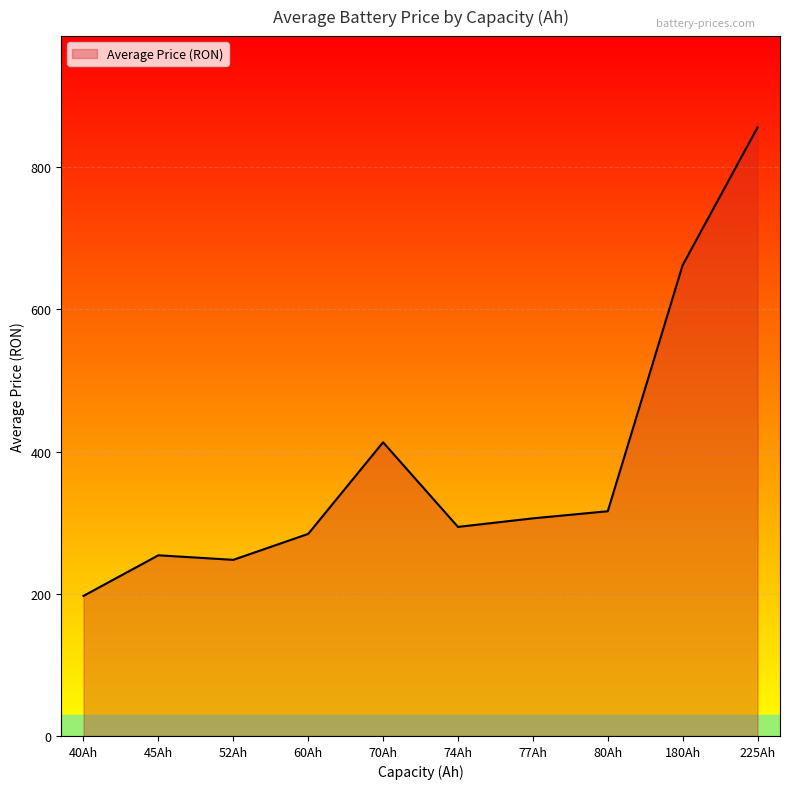

Which has a higher value, 40Ah or 70Ah?

70Ah